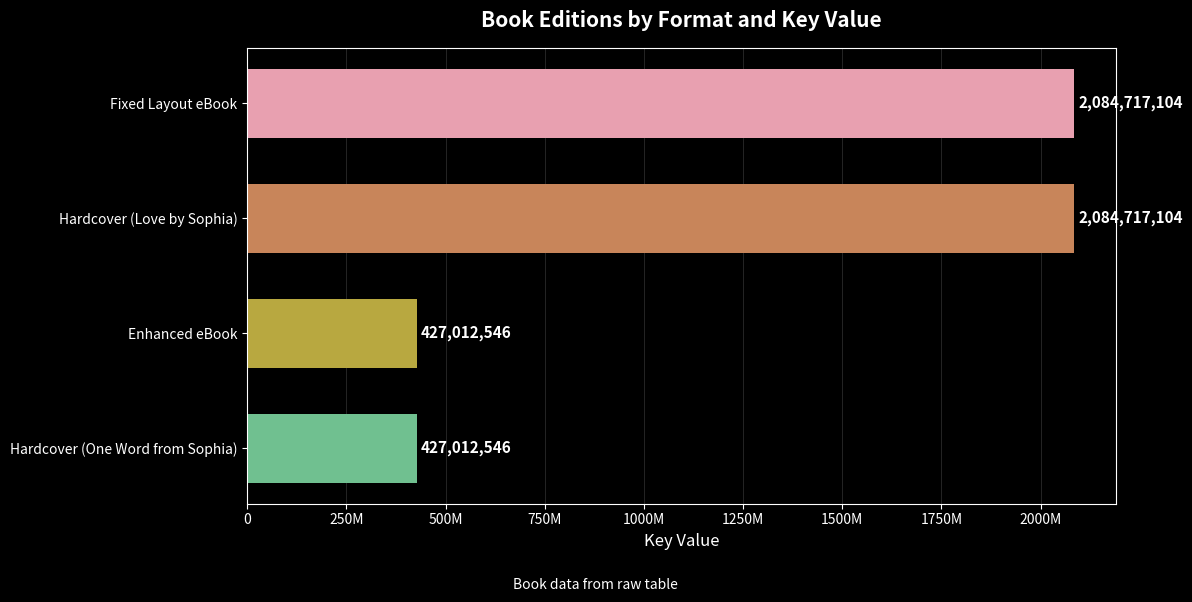

What is the difference between the second highest and minimum values?

1657704558